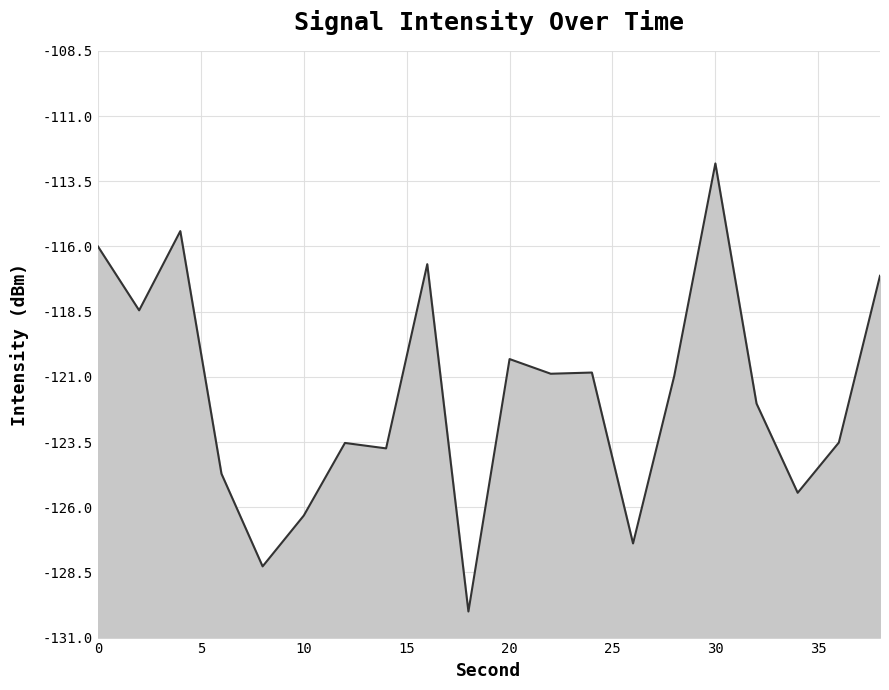

Does the chart display data point markers on the line(s)?

No